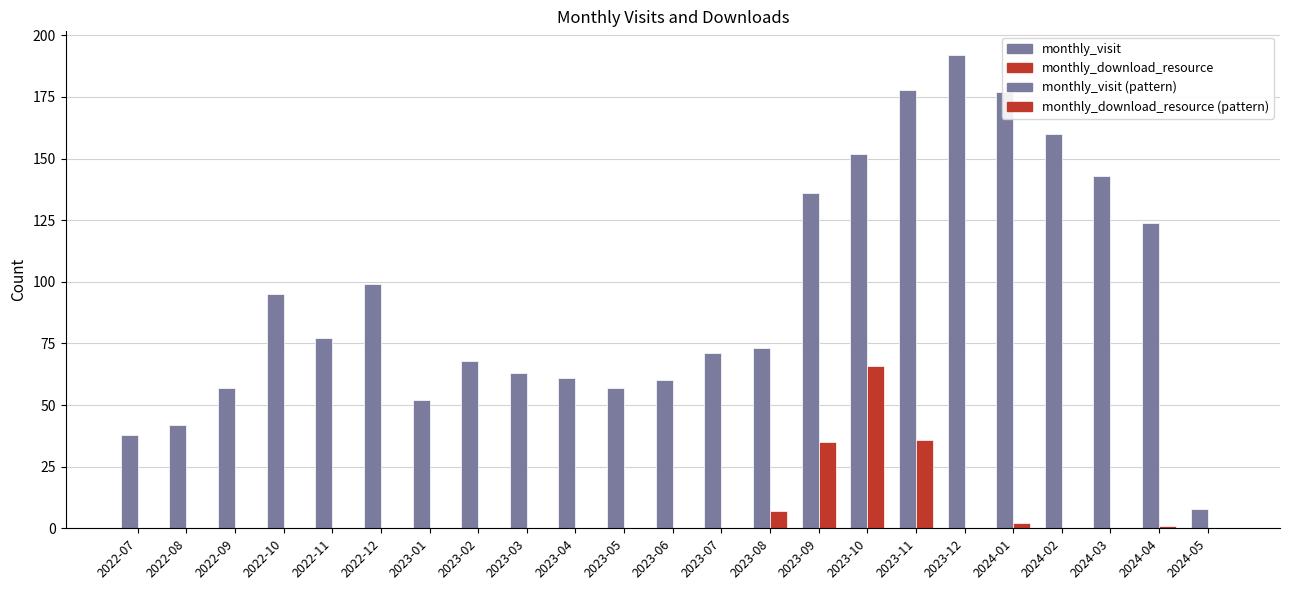

Reading left to right, extract all data points from this chart.

monthly_visit: 38	42	57	95	77	99	52	68	63	61	57	60	71	73	136	152	178	192	177	160	143	124	8
monthly_download_resource: 0	0	0	0	0	0	0	0	0	0	0	0	0	7	35	66	36	0	2	0	0	1	0
monthly_visit (pattern): 38	42	57	95	77	99	52	68	63	61	57	60	71	73	136	152	178	192	177	160	143	124	8
monthly_download_resource (pattern): 0	0	0	0	0	0	0	0	0	0	0	0	0	7	35	66	36	0	2	0	0	1	0